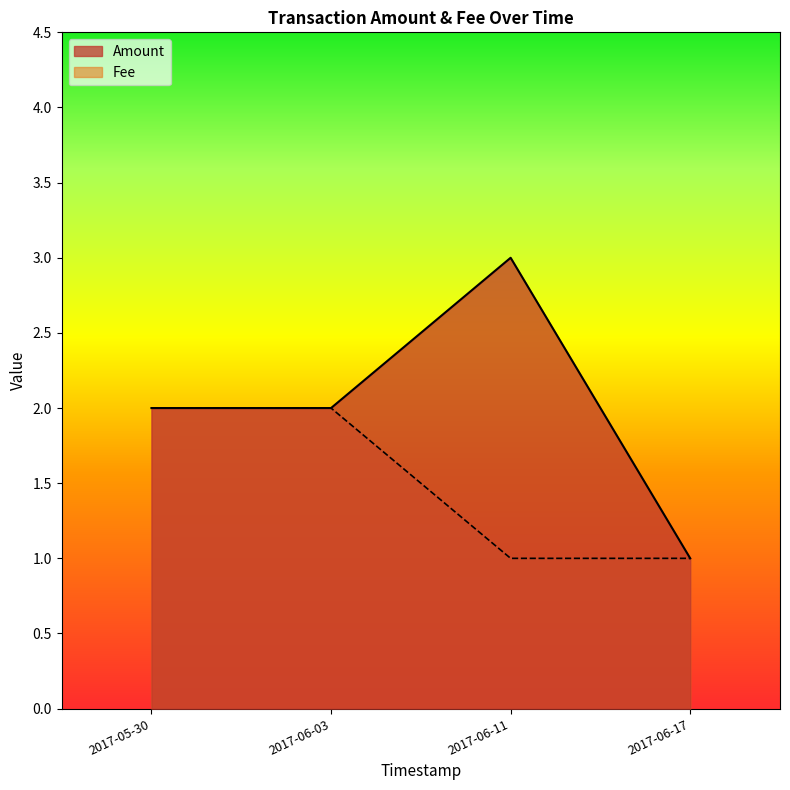

What position from the right is 2017-06-11?

2